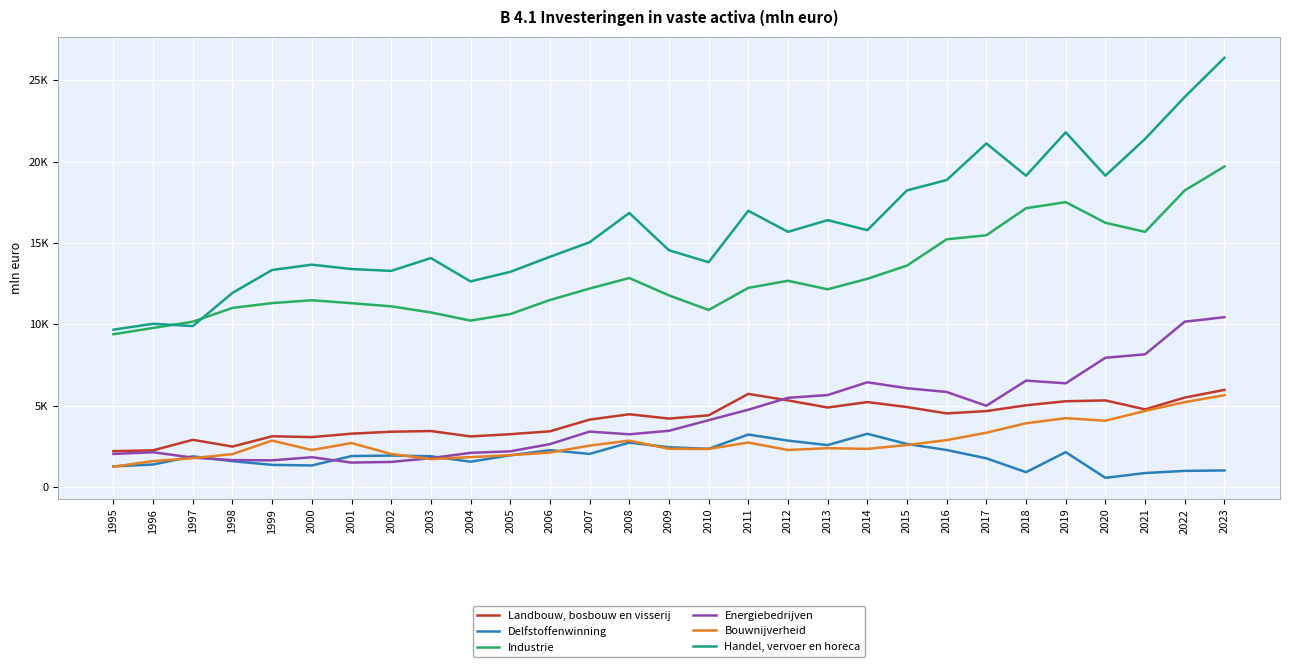

What are all the series names shown in the legend?

Landbouw, bosbouw en visserij, Delfstoffenwinning, Industrie, Energiebedrijven, Bouwnijverheid, Handel, vervoer en horeca